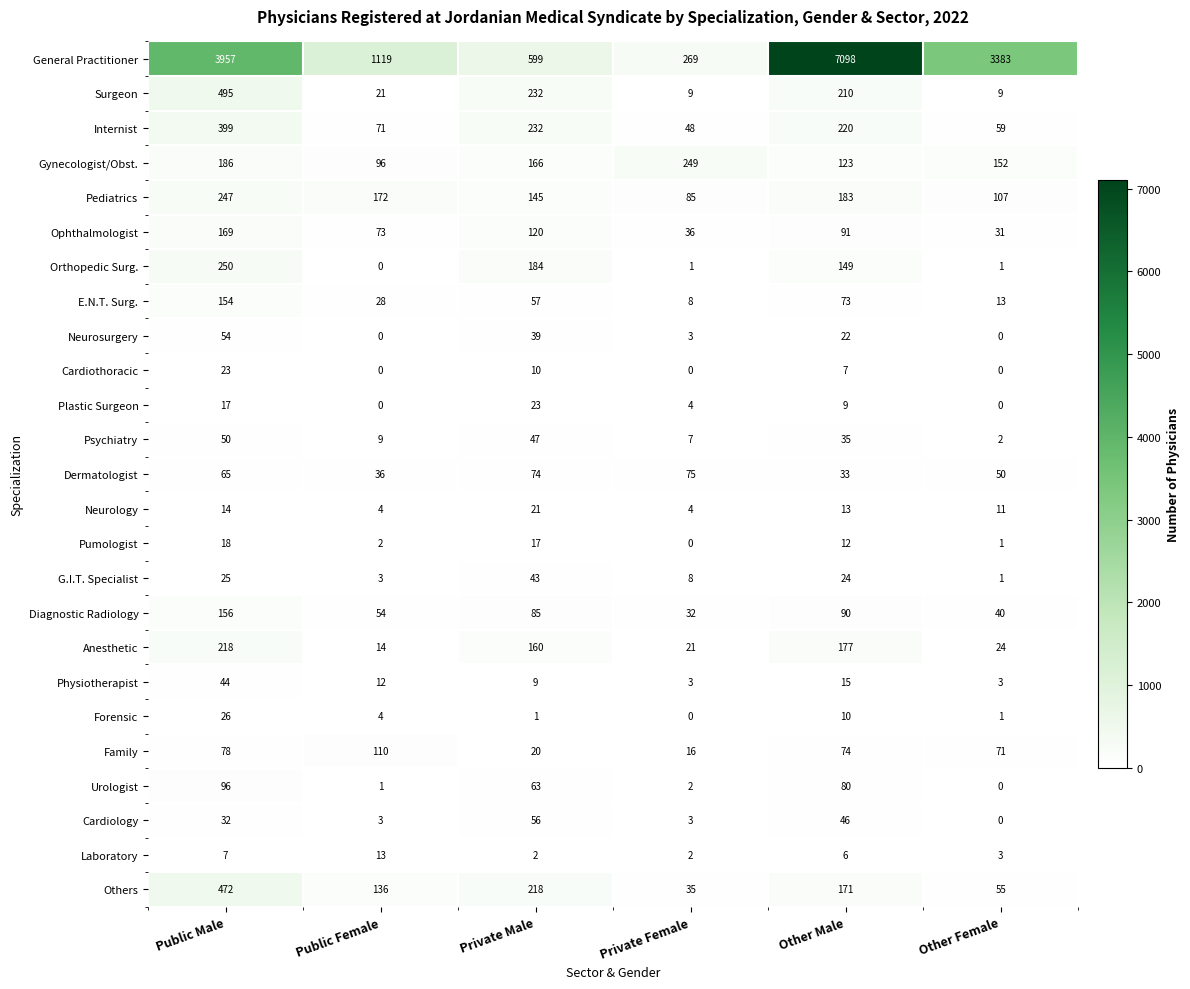

The Neurosurgery series shows 22 at Other Male. True or false?

True